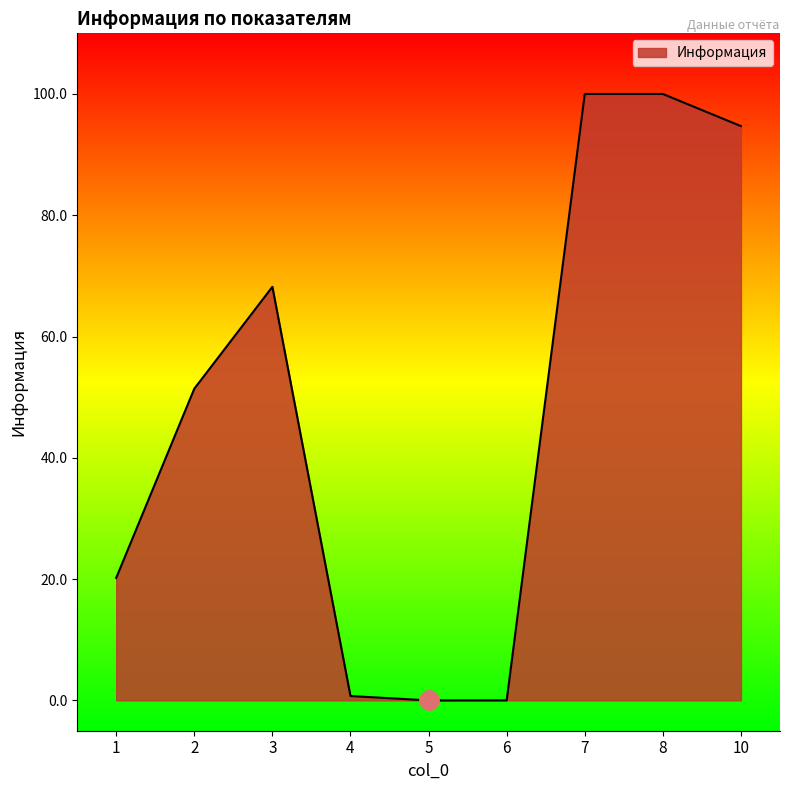

Is it true that the value at 6 is 0.0?

True